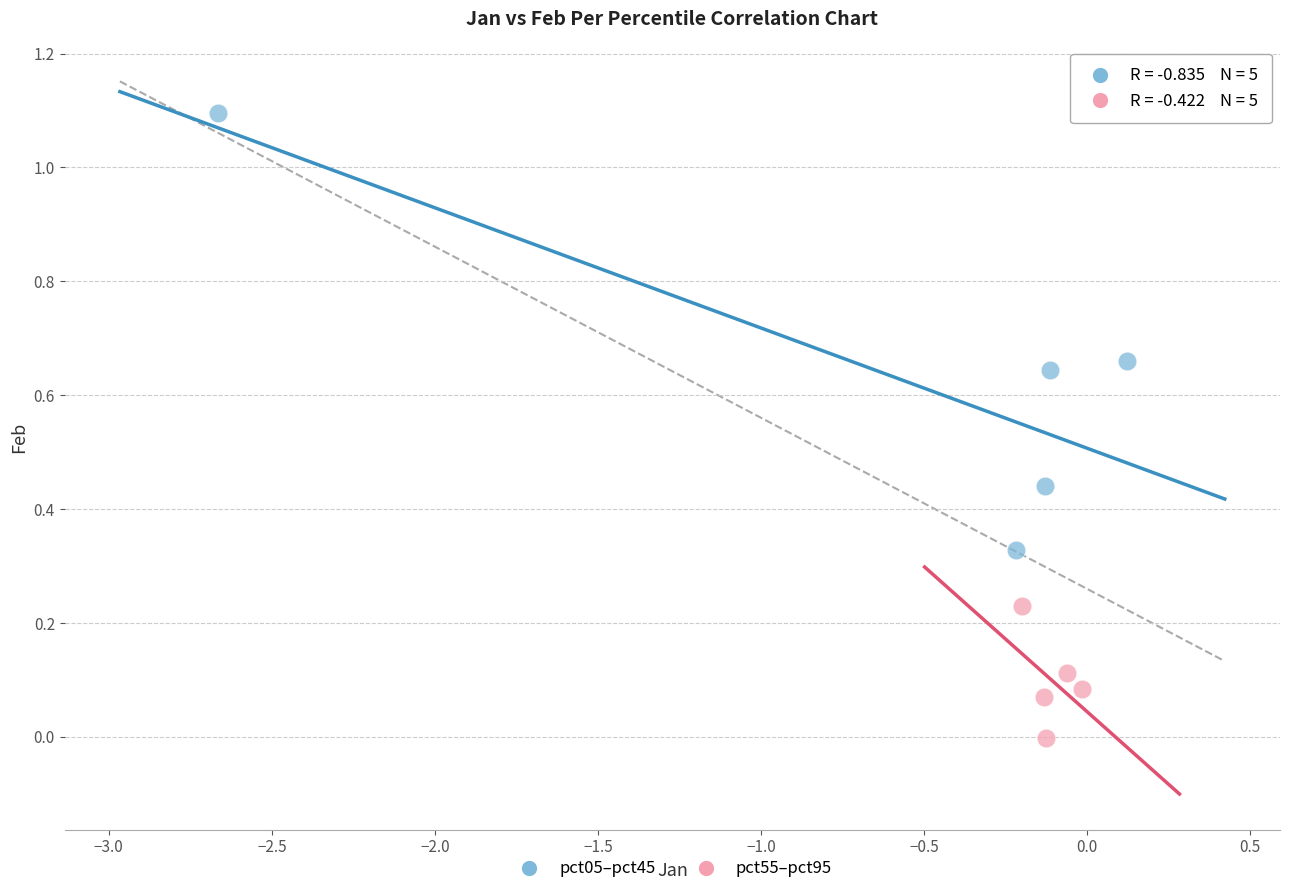

Which series reaches the maximum Y coordinate?

pct05–pct45